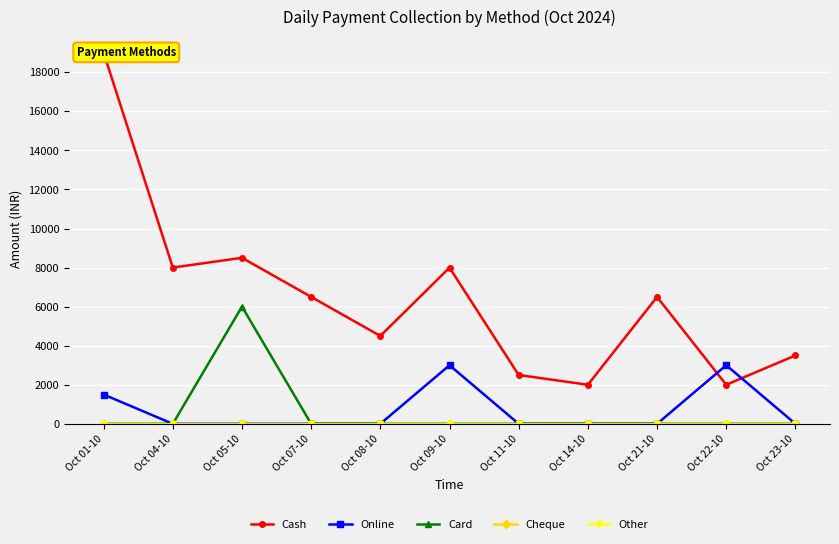

True or false: Online and Other intersect in this chart.

False